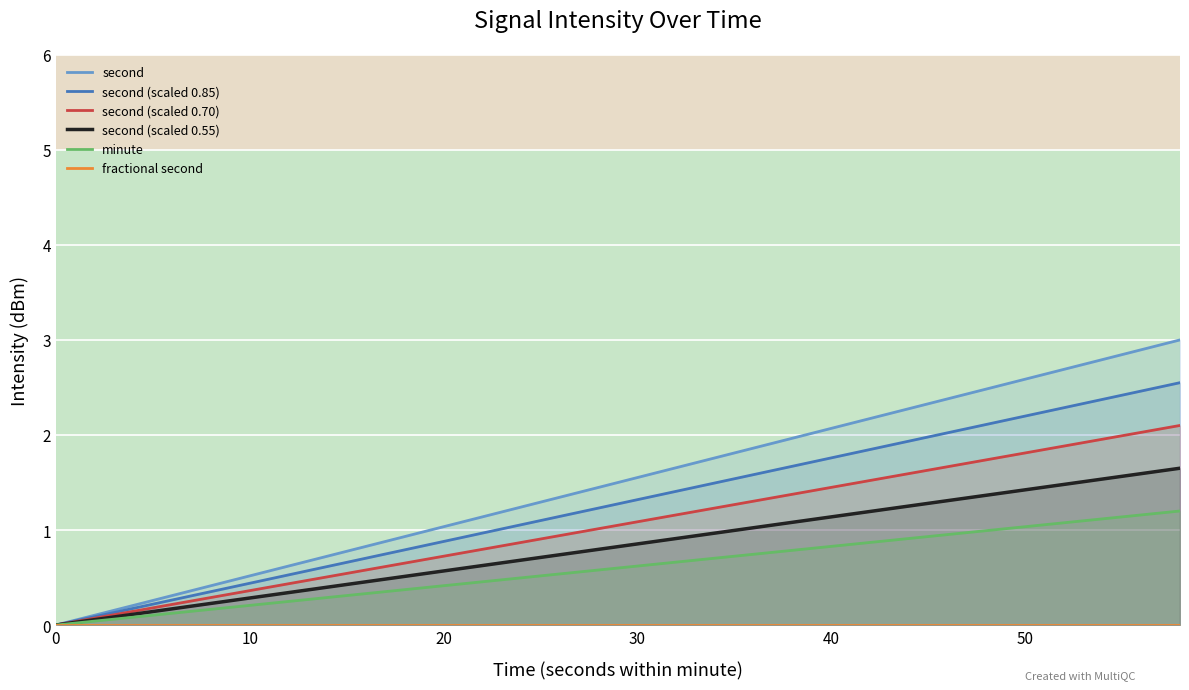

True or false: second (scaled 0.85) has a value of 0.5 at 50.

False